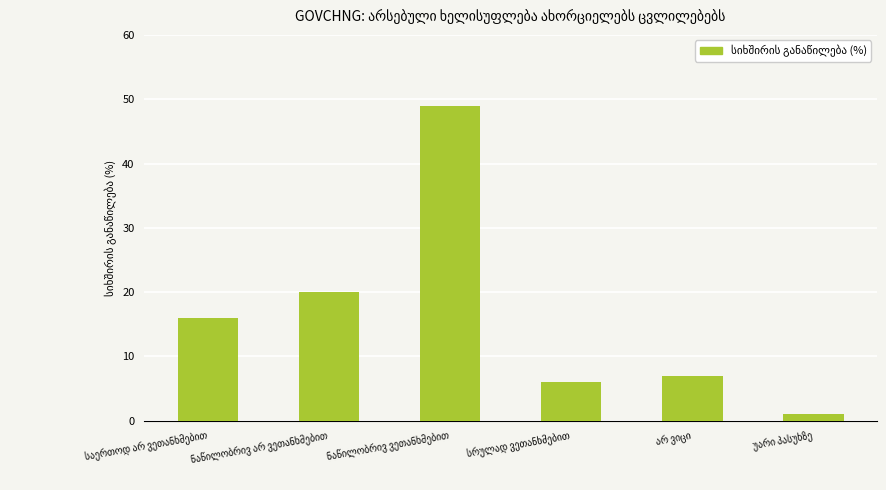

What is the difference between the maximum and minimum values?

48